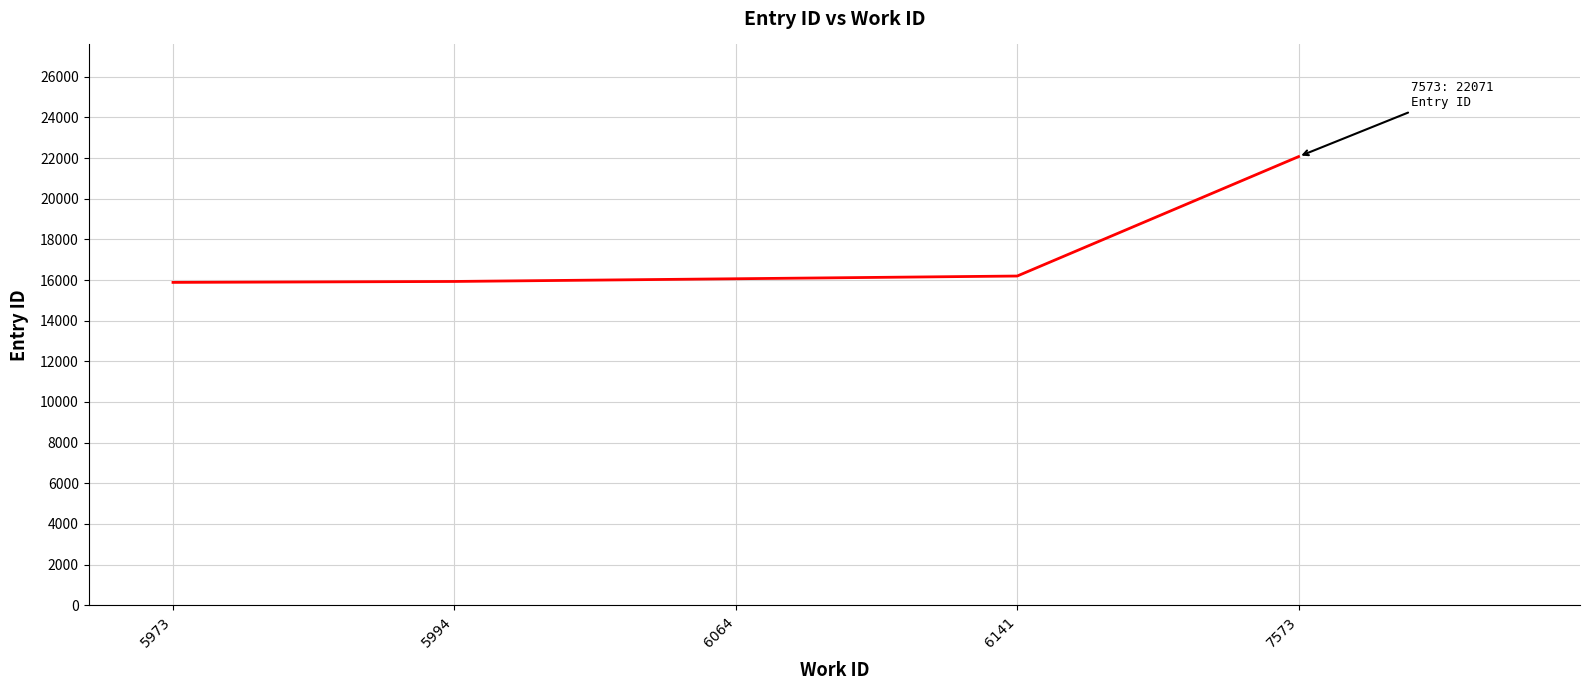

True or false: there are more than 2 points higher than both neighbors.

False